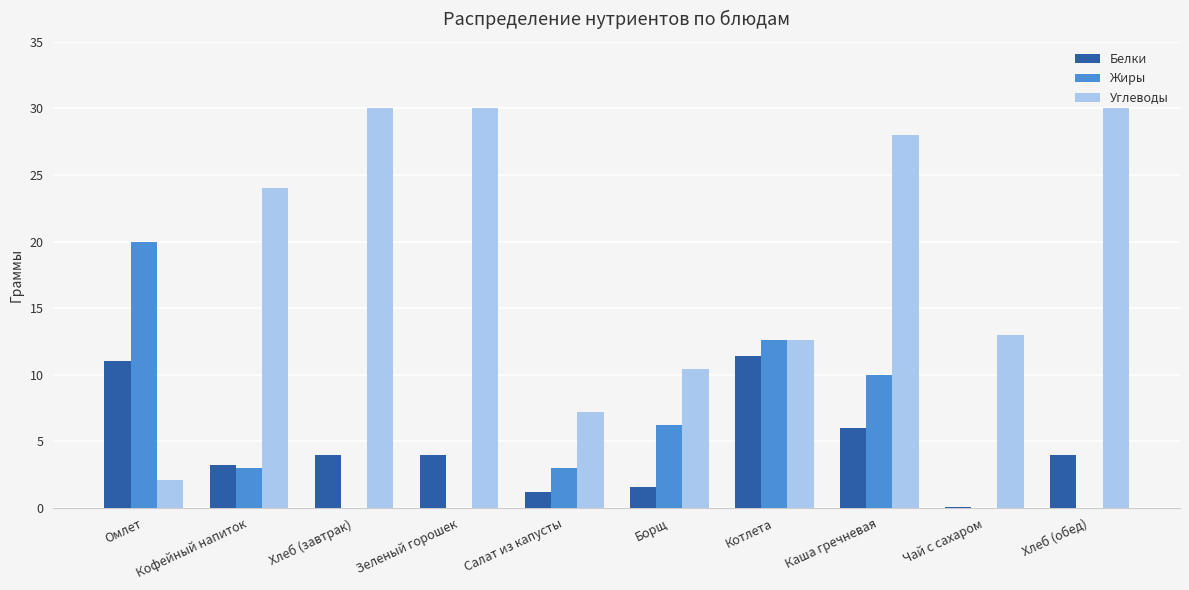

Read the Жиры value at Борщ.

6.2